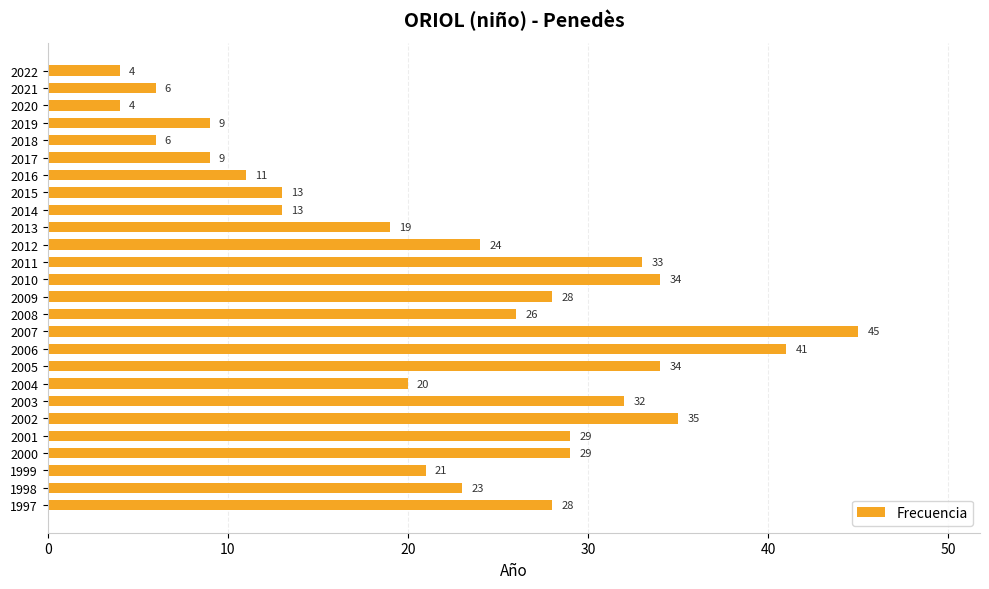

What is the difference between the second highest and minimum values?

37